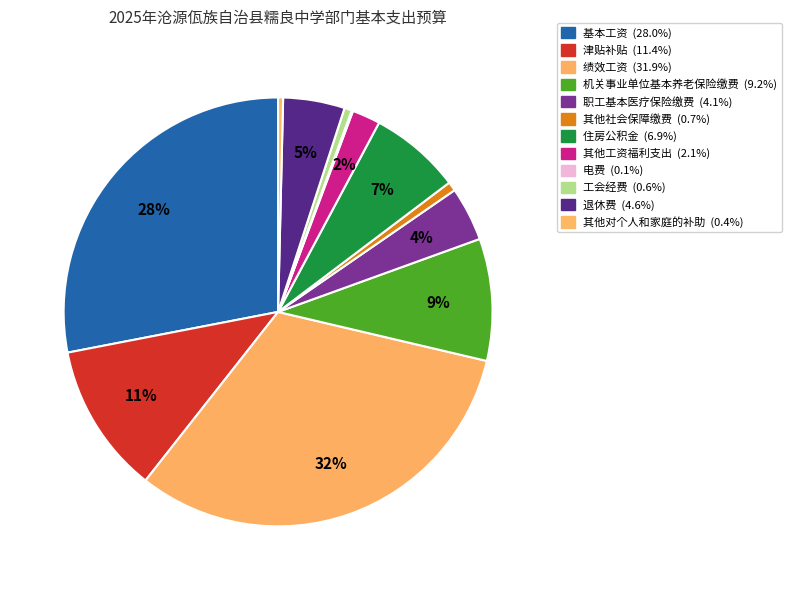

Which slice is the smallest?

电费